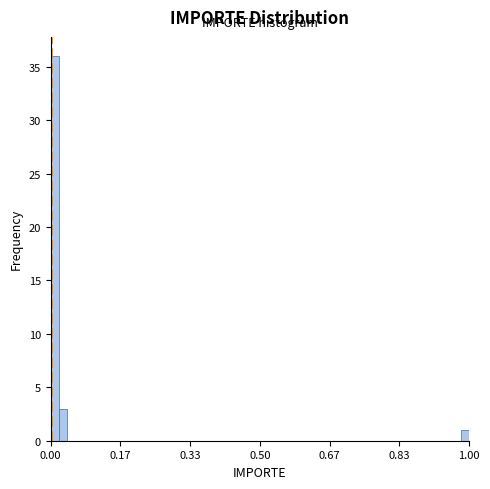

Read against the x-axis, roughly where is the centre of the tallest bar?

0.02